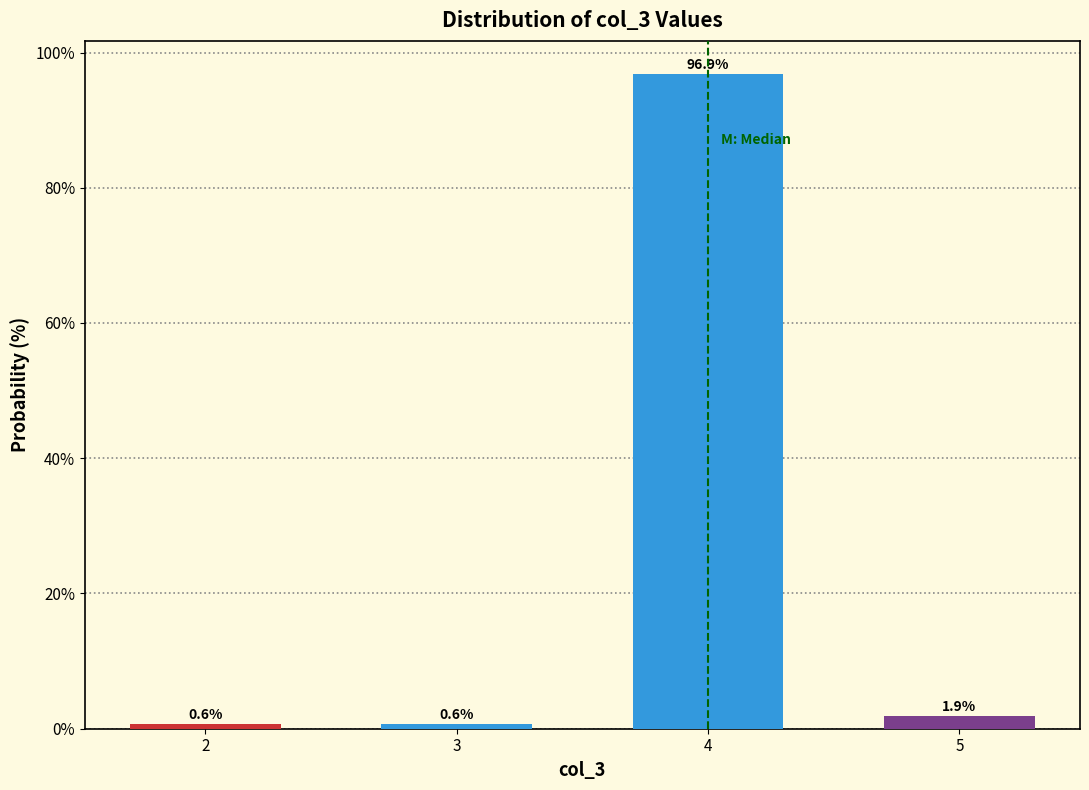

Reading left to right, extract all data points from this chart.

2=0.6	3=0.6	4=96.9	5=1.9